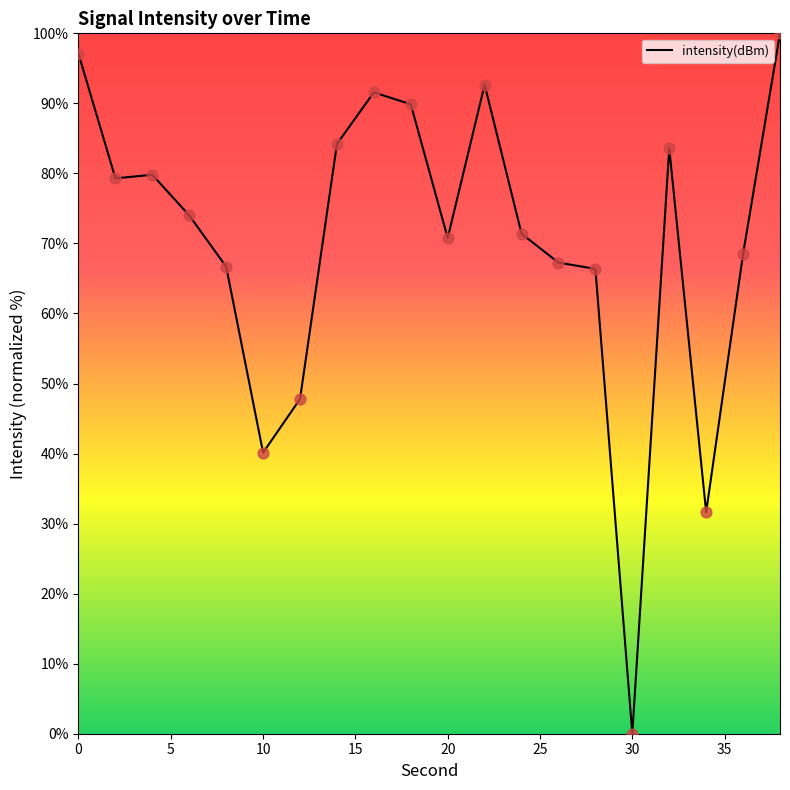

What is the greatest value displayed?

100.0